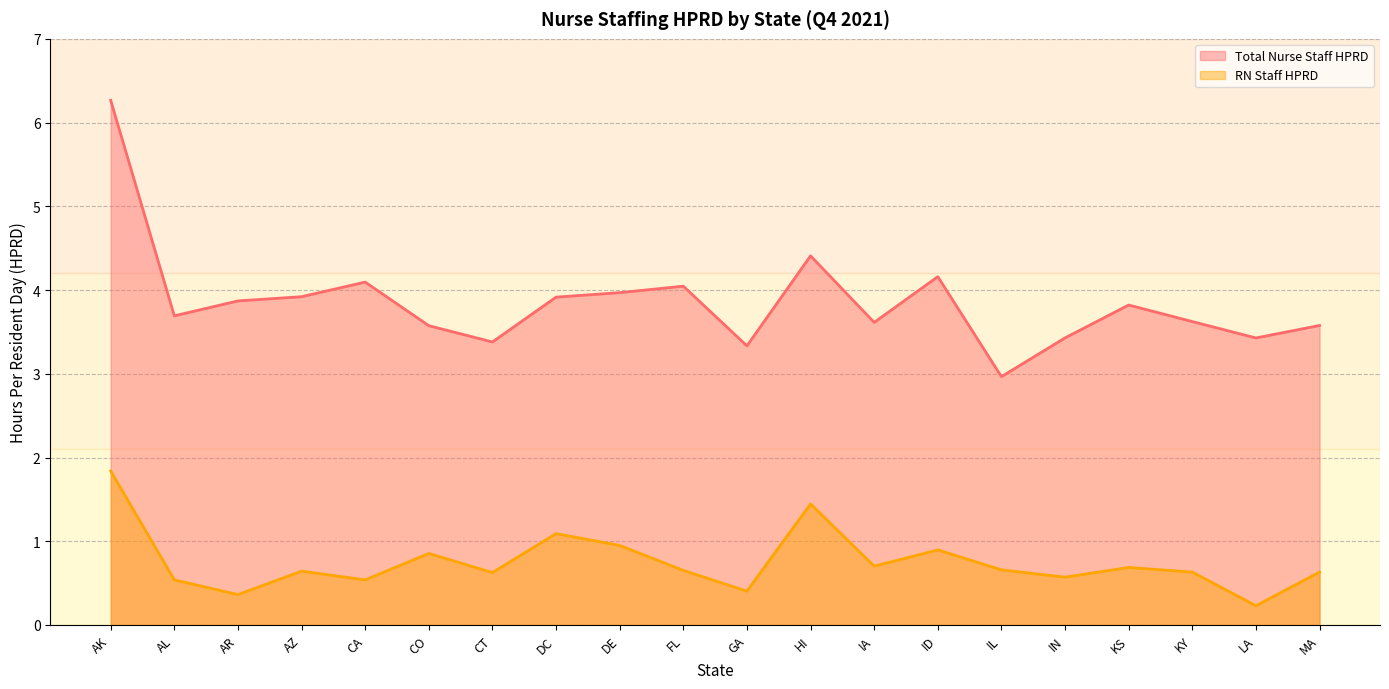

What is the label of the 13th point from the left?

IA